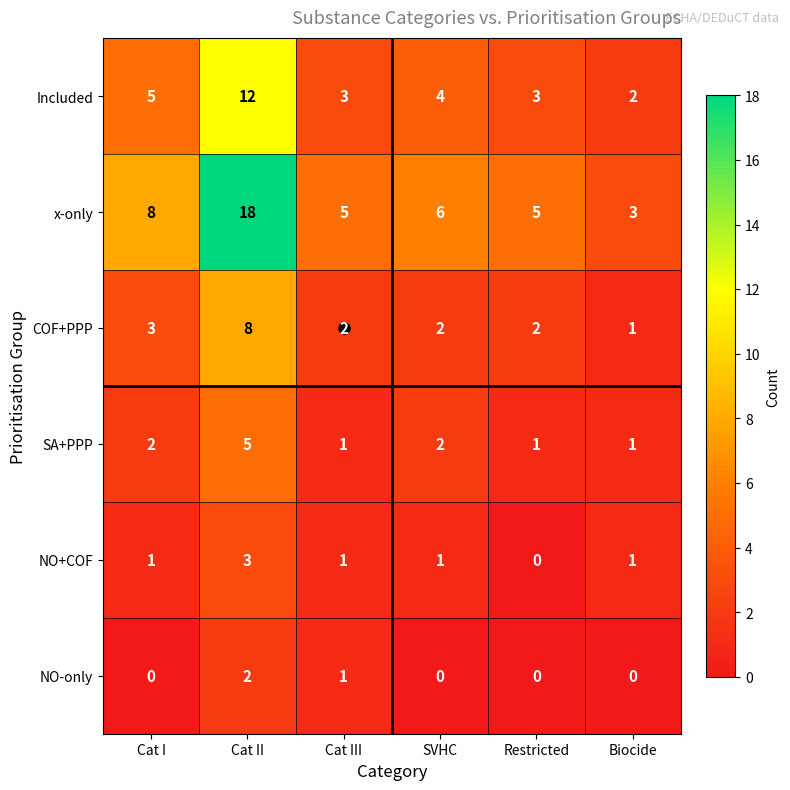

How many distinct data groups are displayed?

6